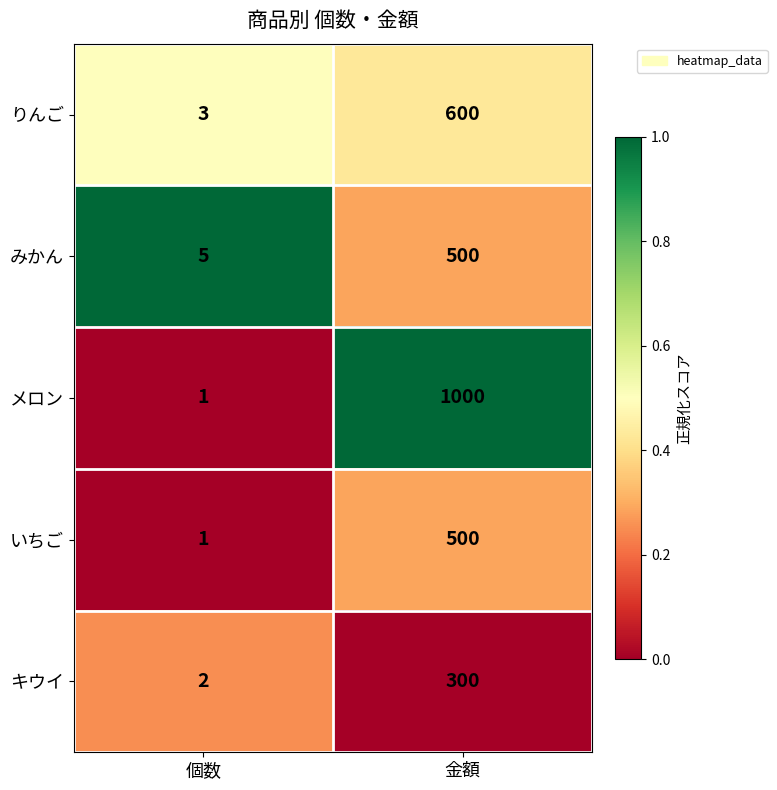

Which series changed the most between 個数 and 金額?

メロン